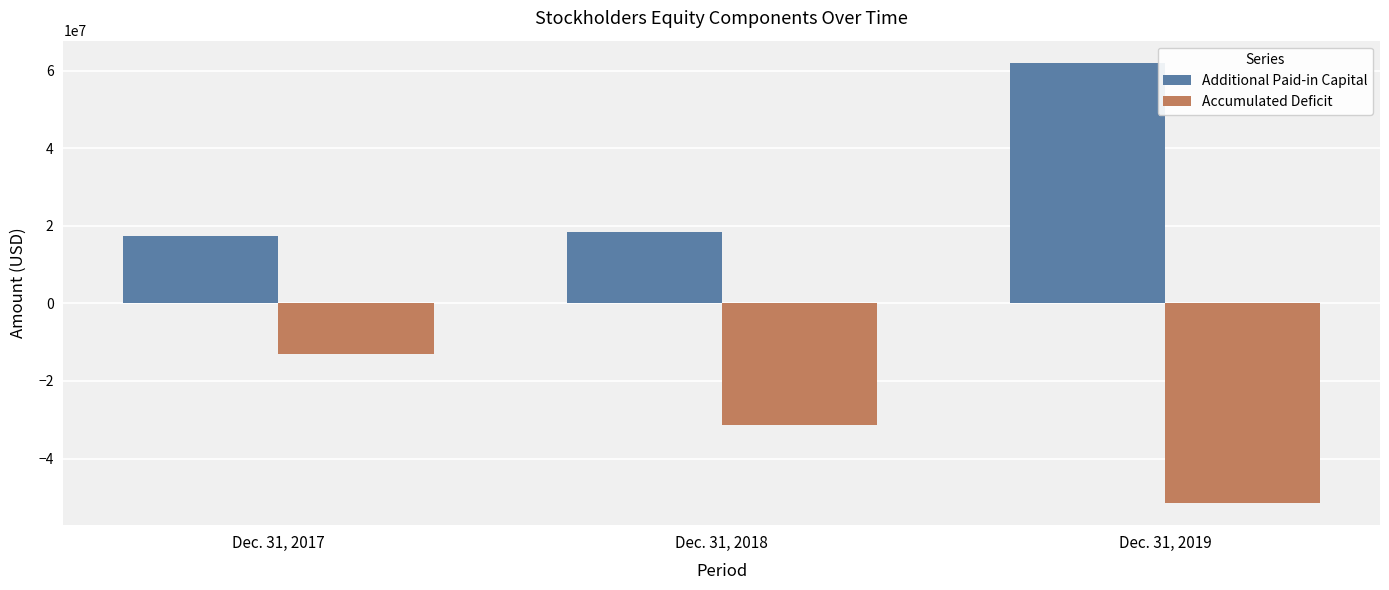

How many data points does each series have?

3